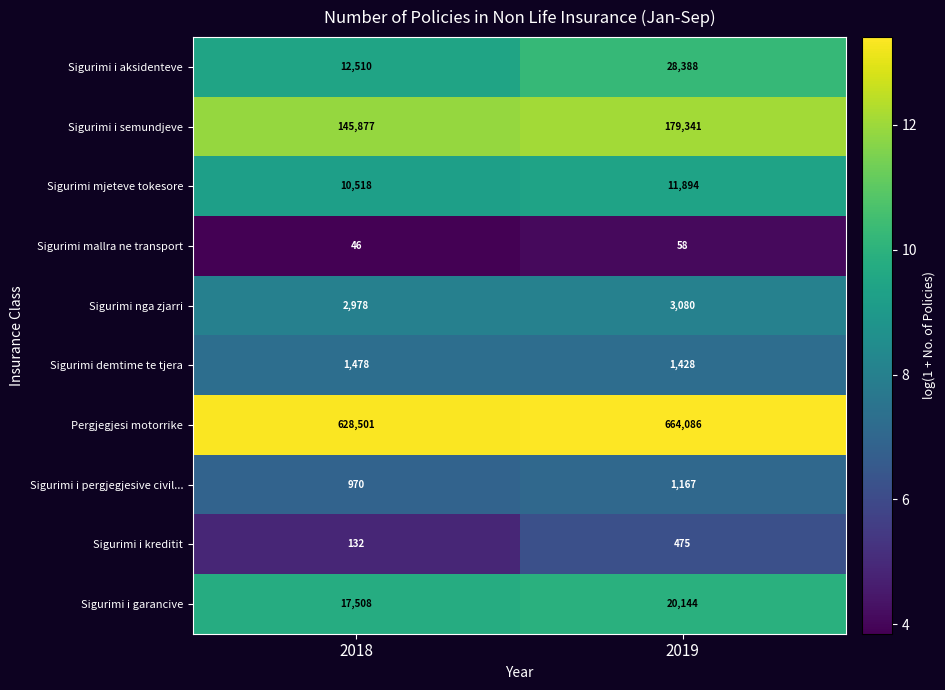

What is the difference between the maximum and minimum values in the Sigurimi i semundjeve series?

33464